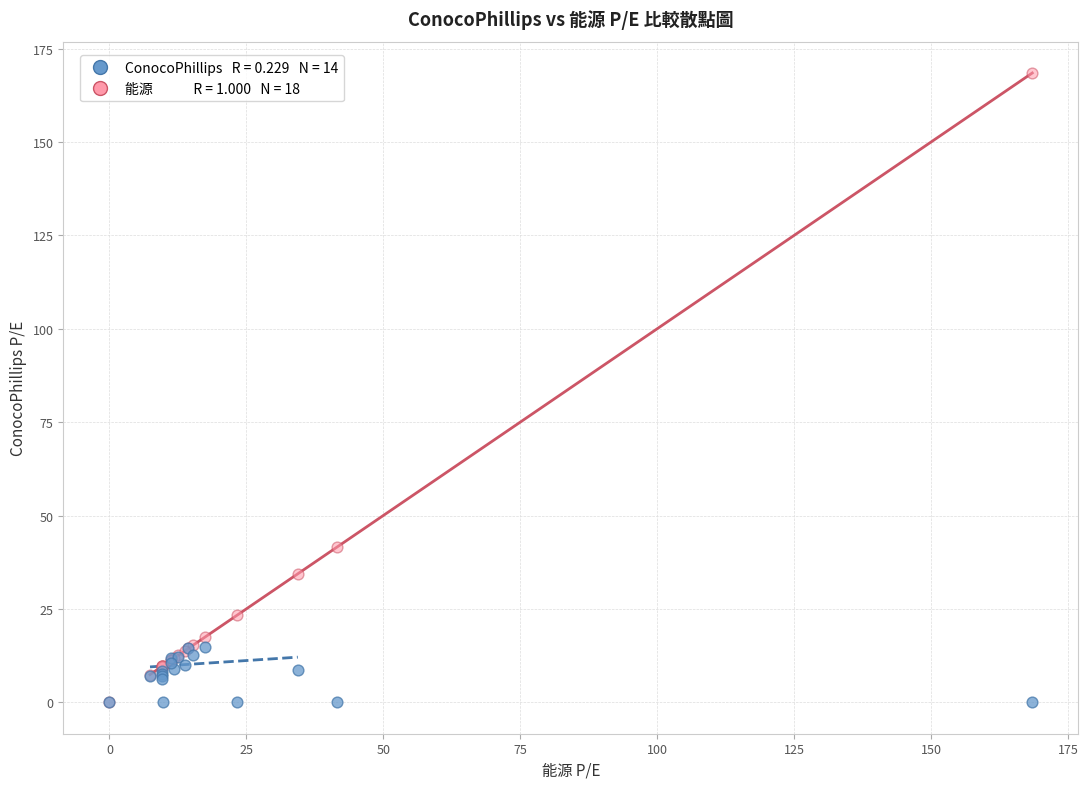

Across all series, what Y value is closest to 84?

41.5